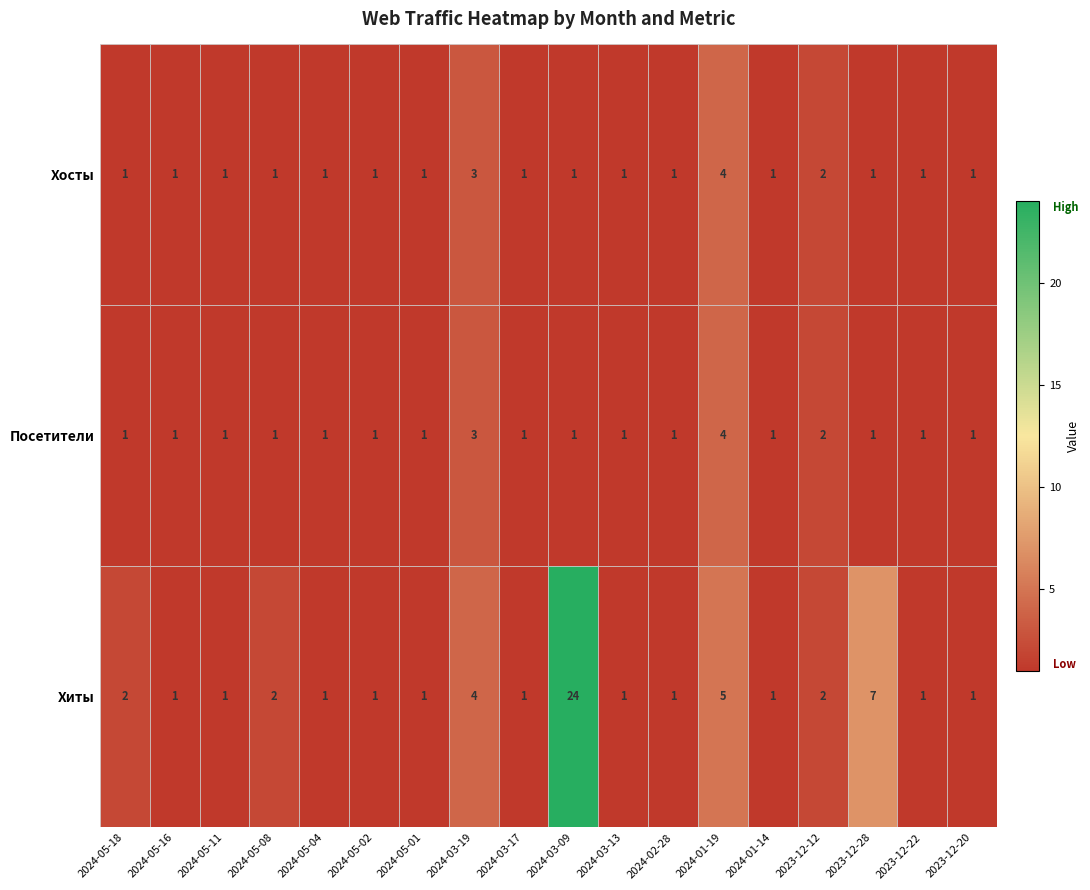

Reading left to right, list all the values displayed in this chart.

Хосты: 1	1	1	1	1	1	1	3	1	1	1	1	4	1	2	1	1	1
Посетители: 1	1	1	1	1	1	1	3	1	1	1	1	4	1	2	1	1	1
Хиты: 2	1	1	2	1	1	1	4	1	24	1	1	5	1	2	7	1	1